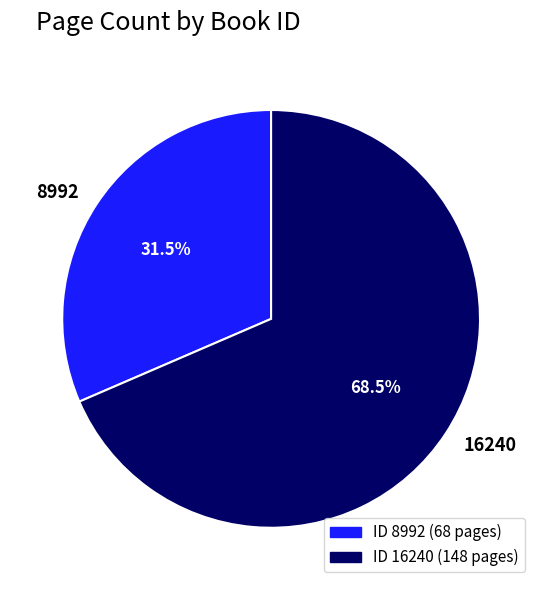

What is the majority slice?

16240